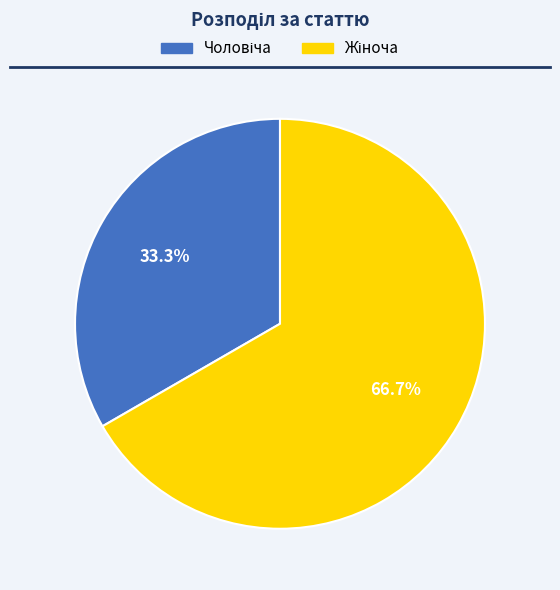

Is there a majority slice in this chart?

Yes